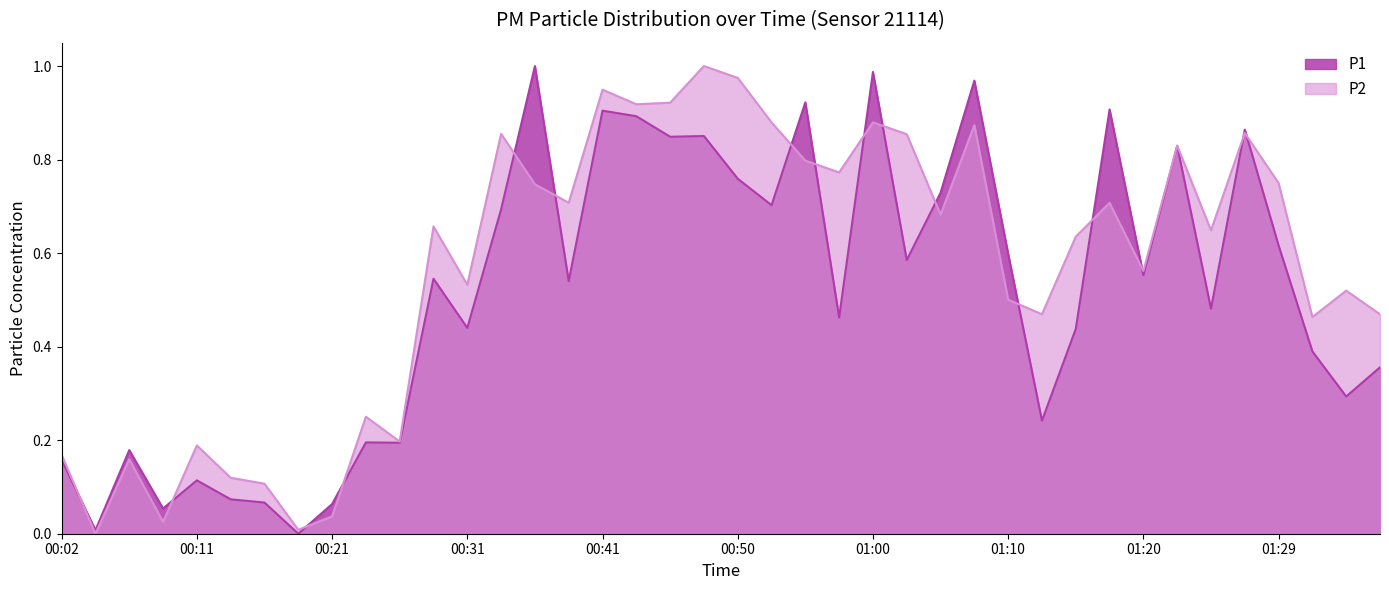

At 00:11, list the series in order from largest to smallest.

P2, P1